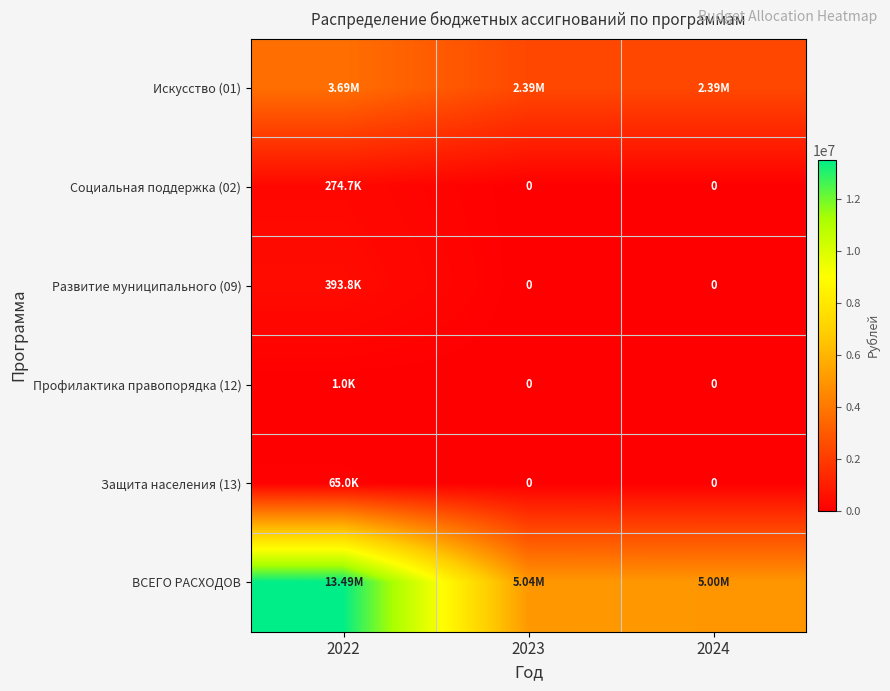

Which series has the largest total across all categories?

ВСЕГО РАСХОДОВ